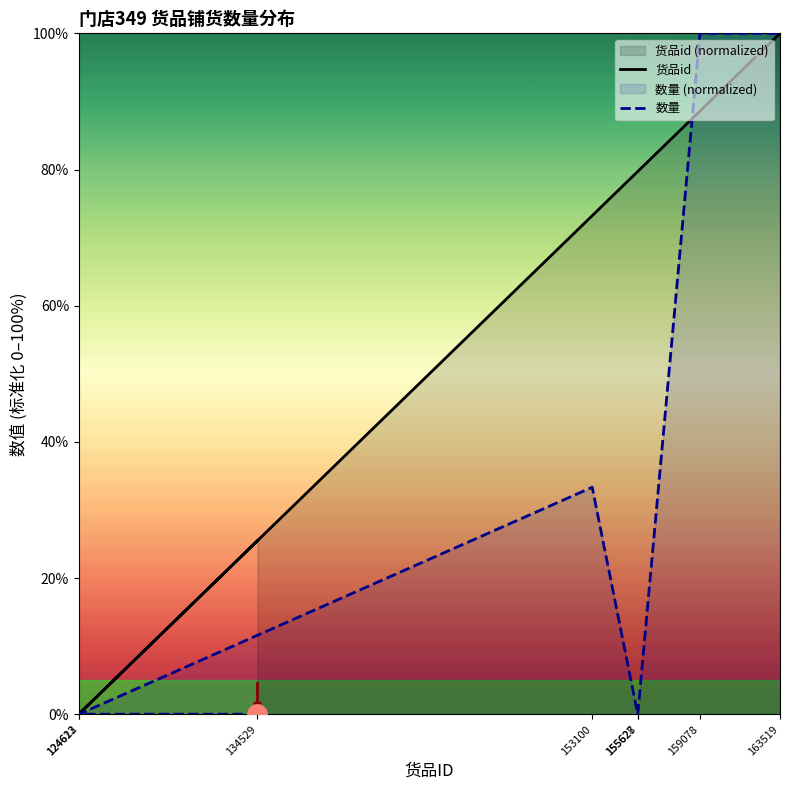

The 数量 series shows 33.3 at 153100. True or false?

True